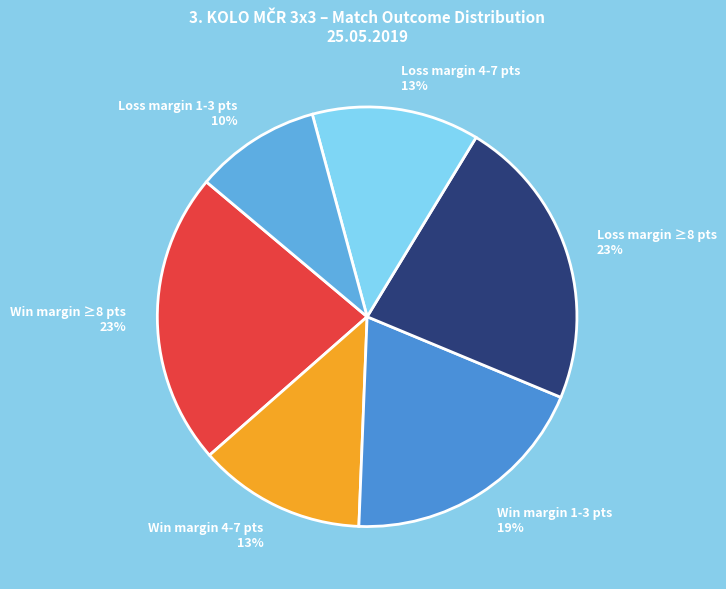

How many slices are in this pie chart?

6